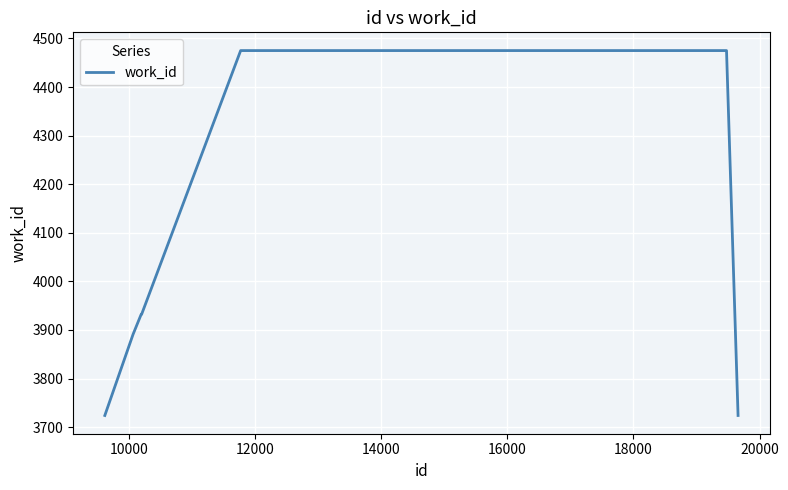

What is the greatest value displayed?

4475